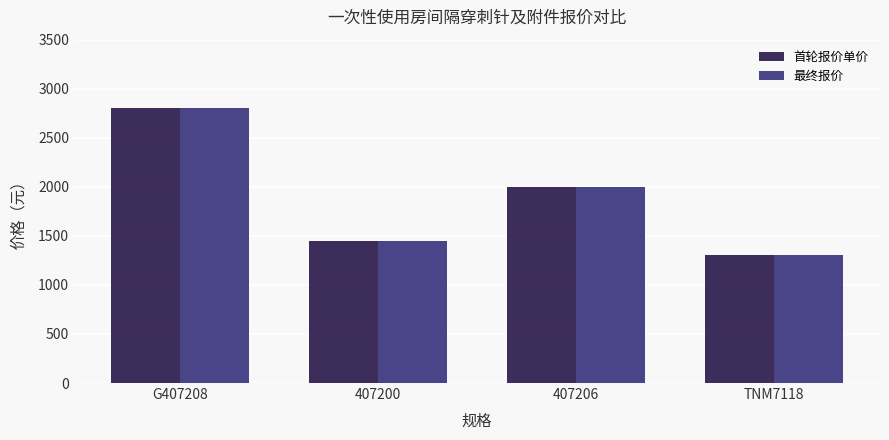

How many bars are there in each group?

2